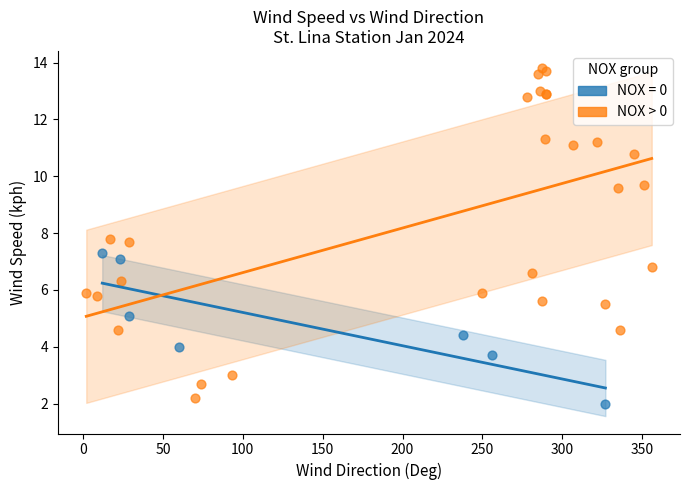

Which series has the largest Y range (max minus min)?

NOX > 0